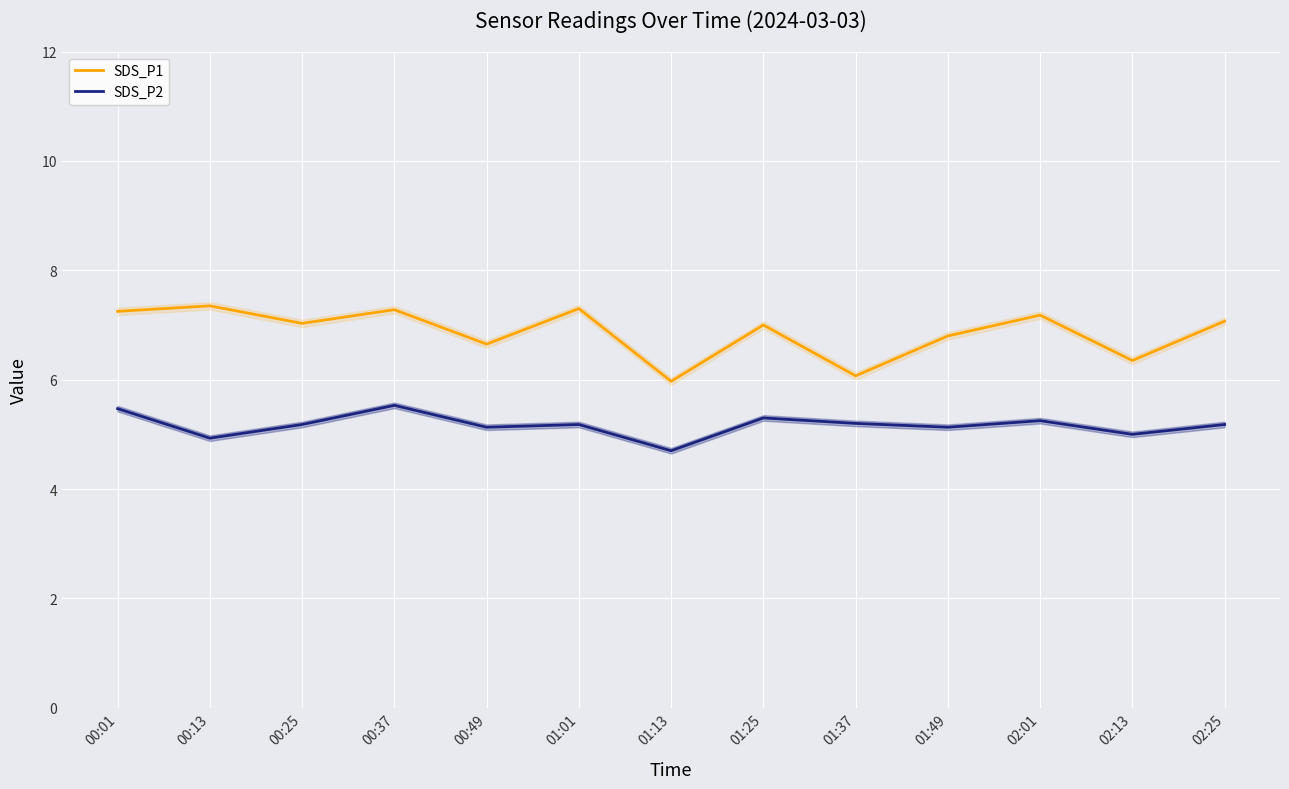

At which category does the chart reach its peak across all series?

00:13